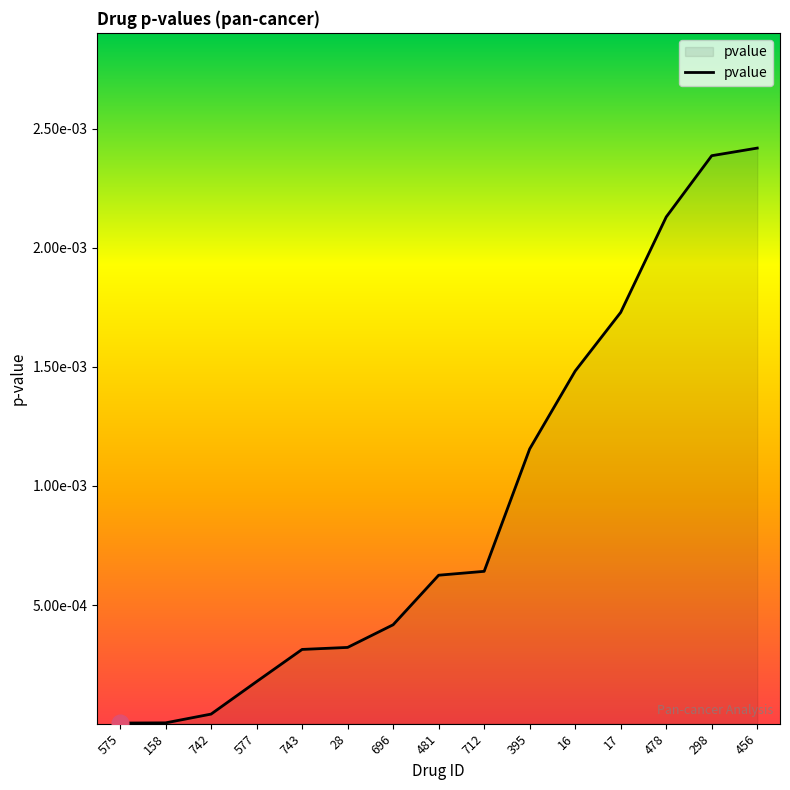

Does the chart display data point markers on the line(s)?

No